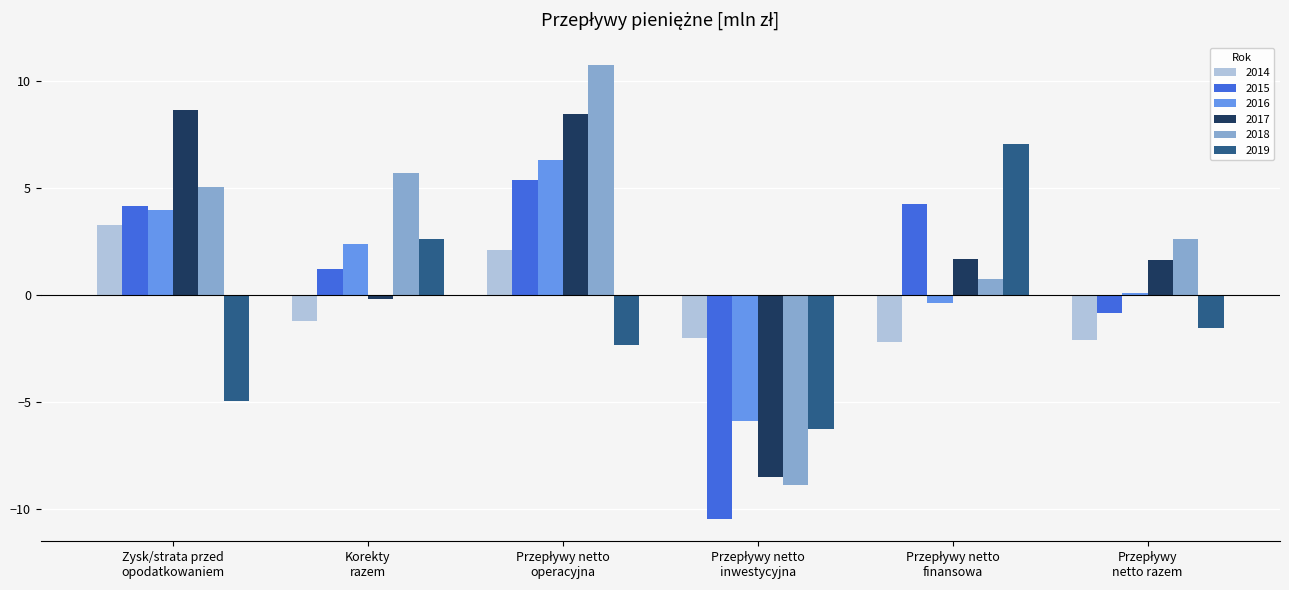

What is the minimum value for 2014?

-2.2